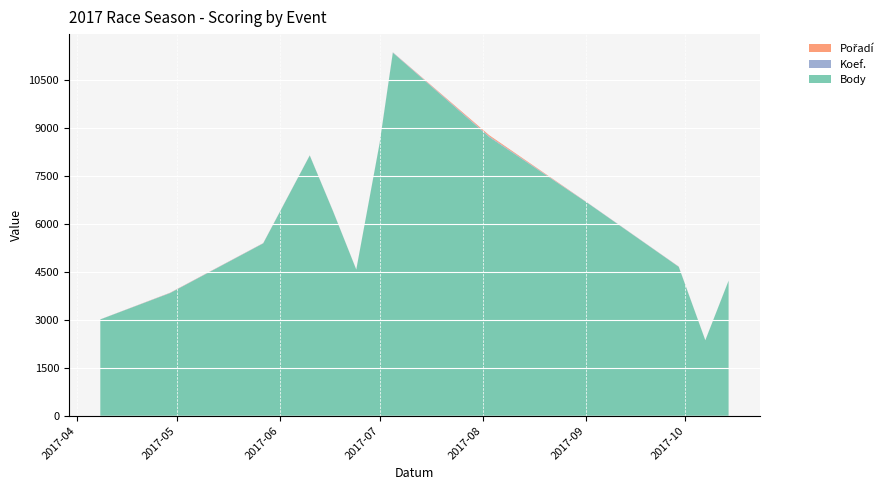

Reading left to right, extract all data points from this chart.

Body: 3012	3837	5390	8138	6397	4570	8505	11353	8715	6623	4657	2360	4221
Koef.: 3	7	7	6	7	4	7	12	24	7	7	2	4
Pořadí: 1	5	3	2	2	1	1	3	35	2	3	1	1